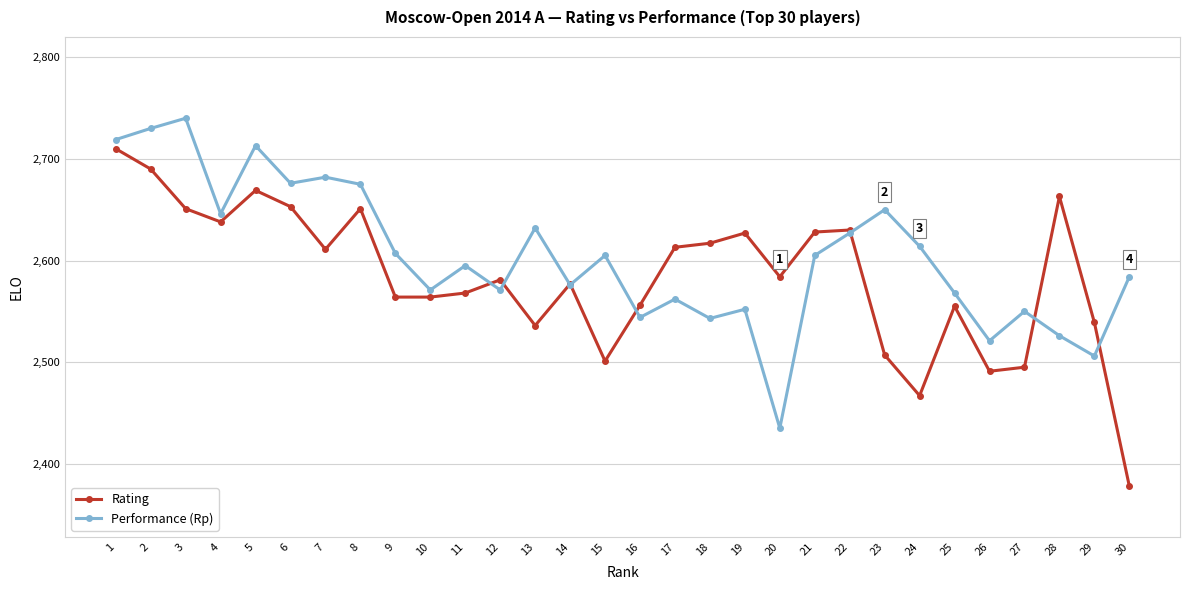

Where is the first local minimum for Rating?

4